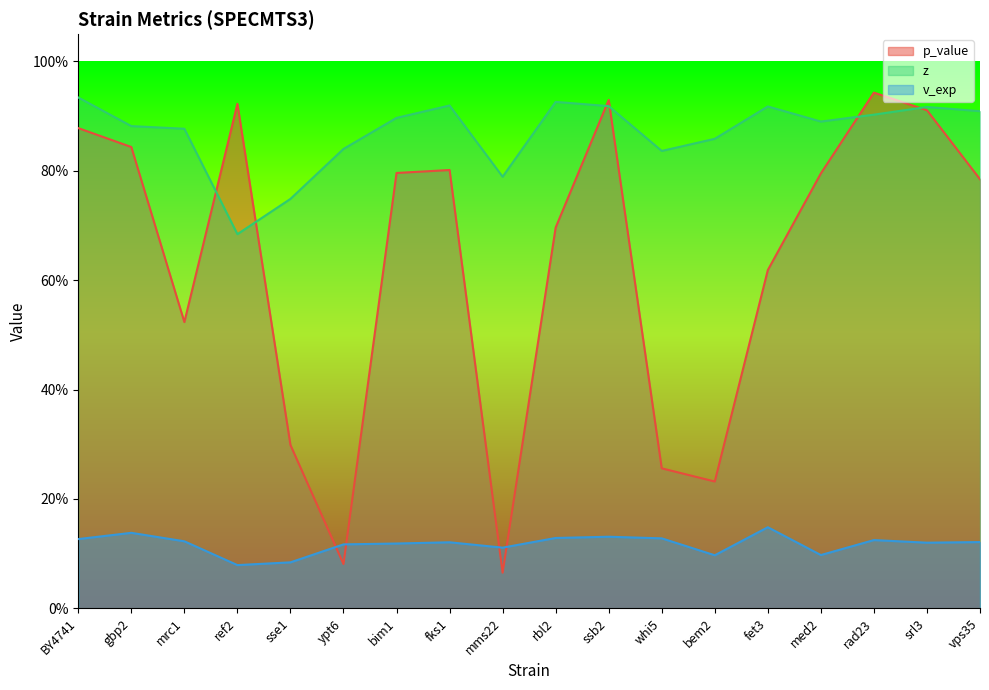

At which category is the sum across all series the highest?

ssb2